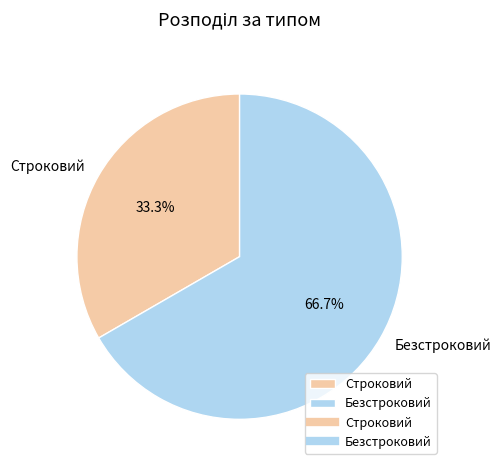

Rank the categories by value from lowest to highest.

Строковий, Безстроковий